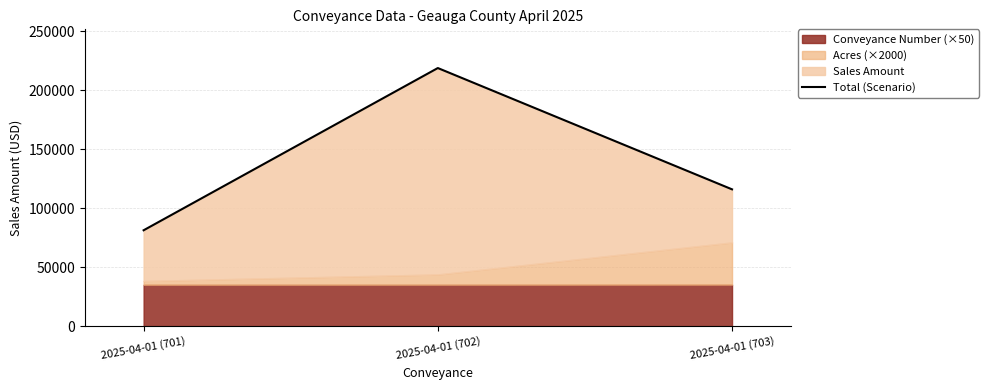

What is the difference between the values at 2025-04-01 (702) and 2025-04-01 (701)?

137550